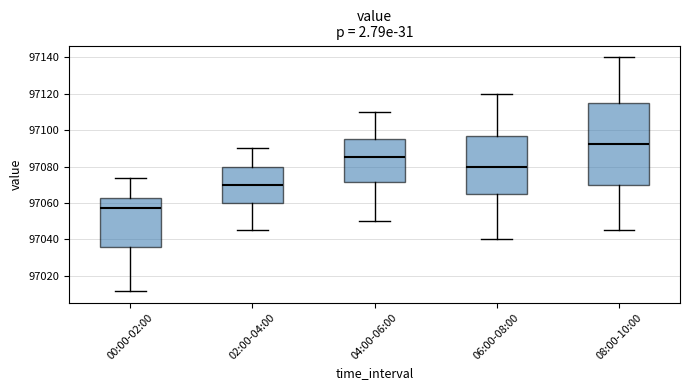

Where does the upper whisker of the box for 02:00-04:00 end on the y-axis? The values are not printed on the chart, so give them approximately, as read against the axis.

97090